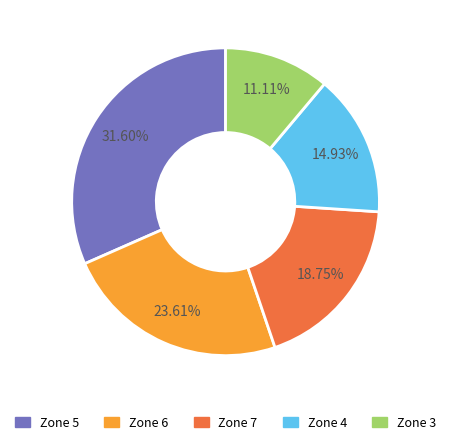

Is there any slice that represents more than half of the pie?

No